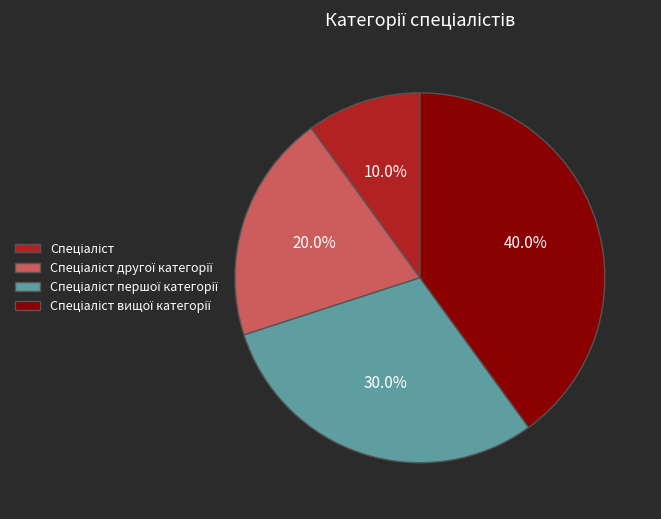

Is there a majority slice in this chart?

No